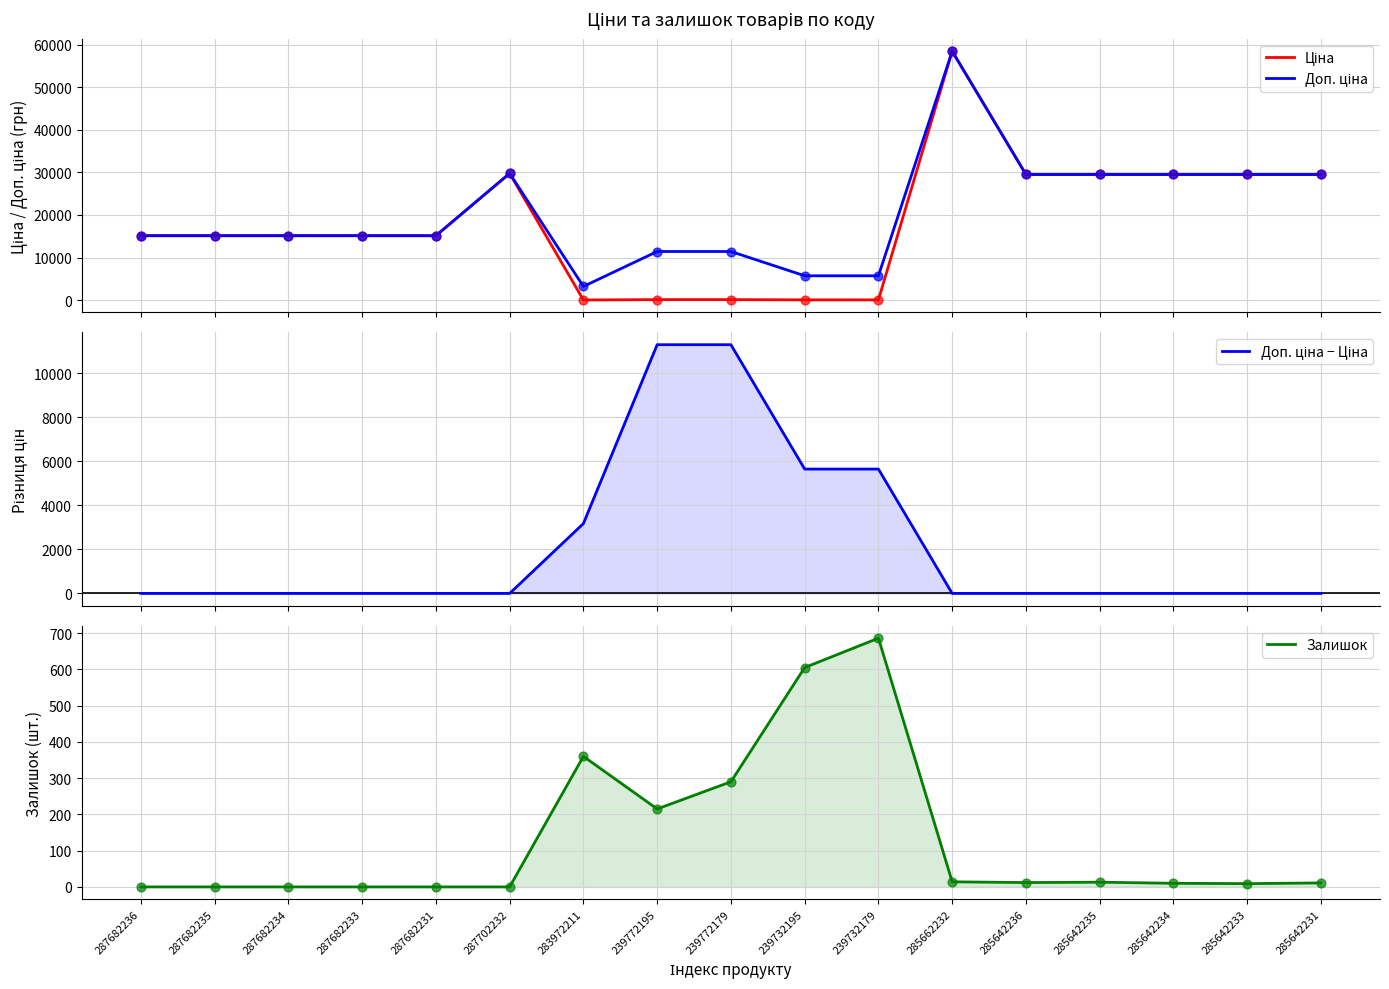

Is the value of Доп. ціна at 285642236 greater than the value of Доп. ціна − Ціна at 239732179?

Yes